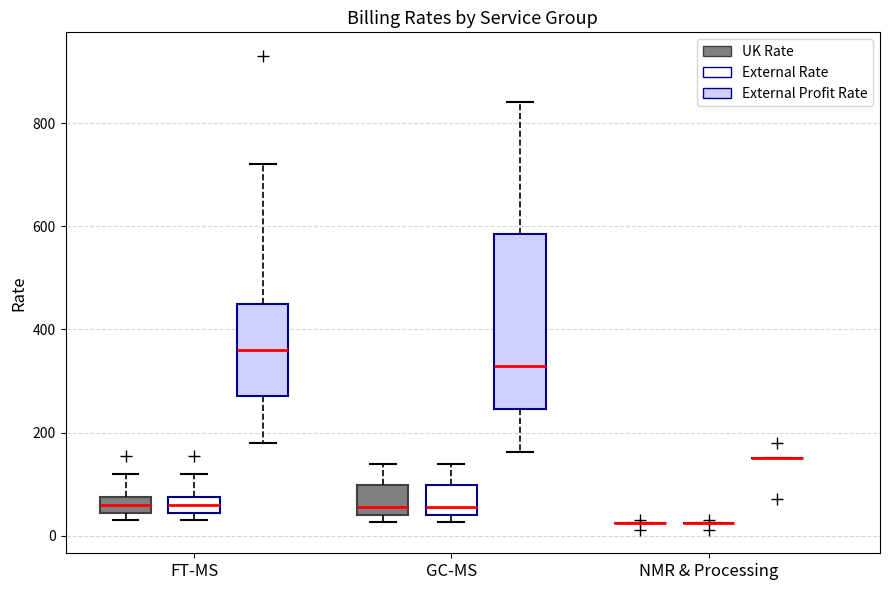

Where is the lower edge of the box for FT-MS (External Rate) on the y-axis? The values are not printed on the chart, so give them approximately, as read against the axis.

40